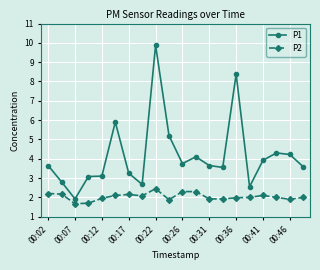

What is the greatest value displayed?

9.9